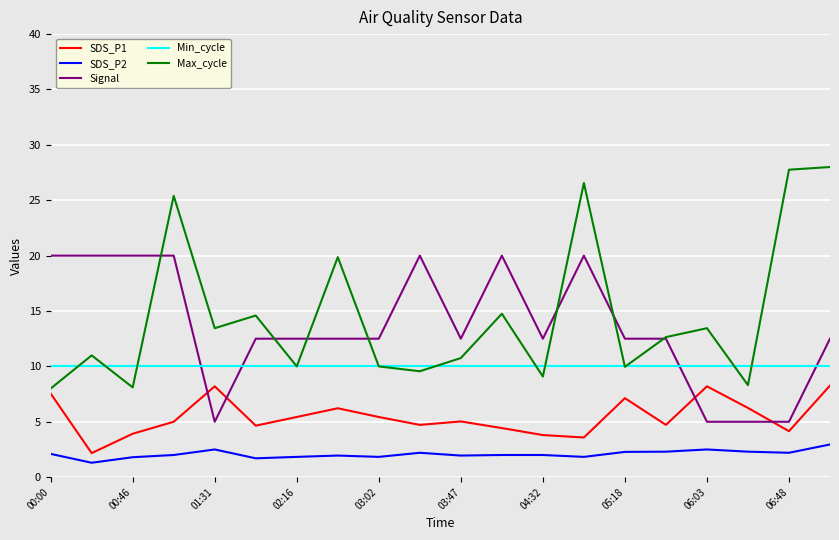

What is the smallest value displayed?

1.3